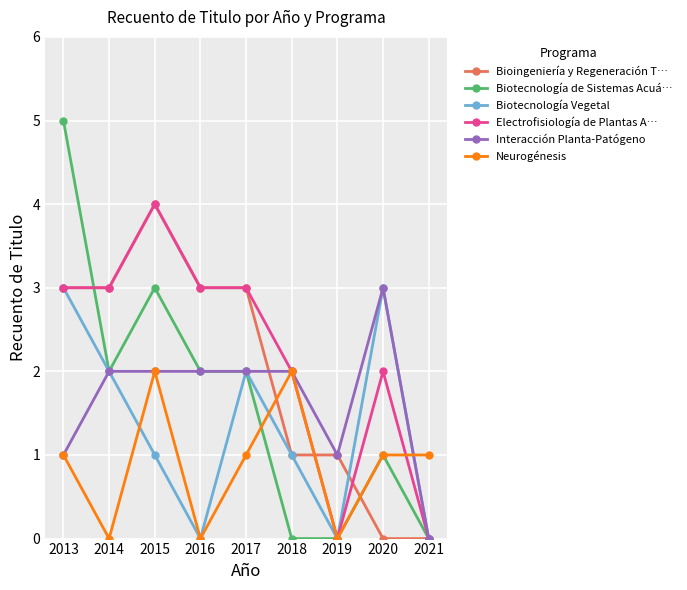

What is the spread (max minus min) of values at 2019?

1